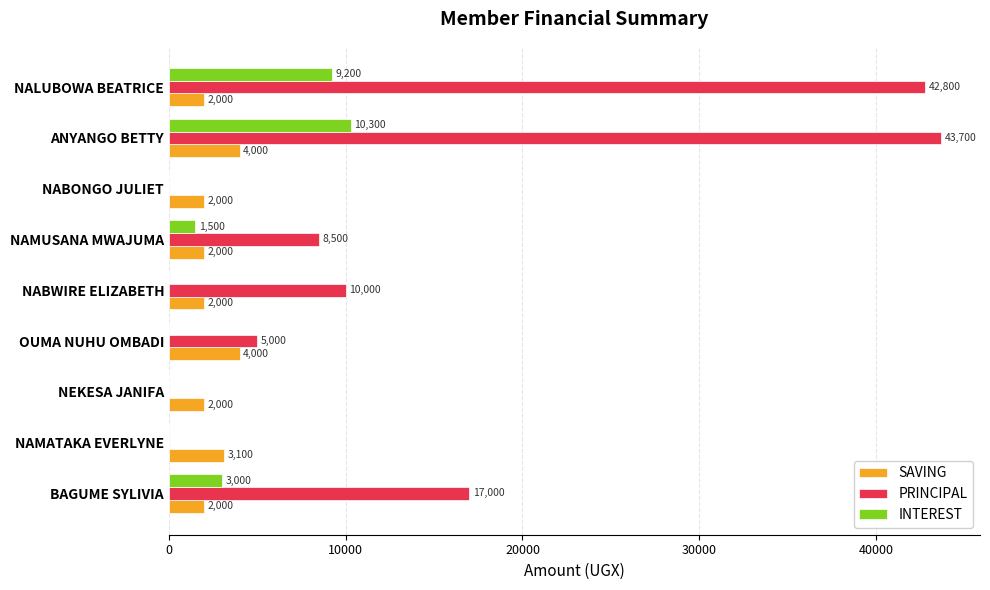

True or false: INTEREST has a value of 9200 at NALUBOWA BEATRICE.

True